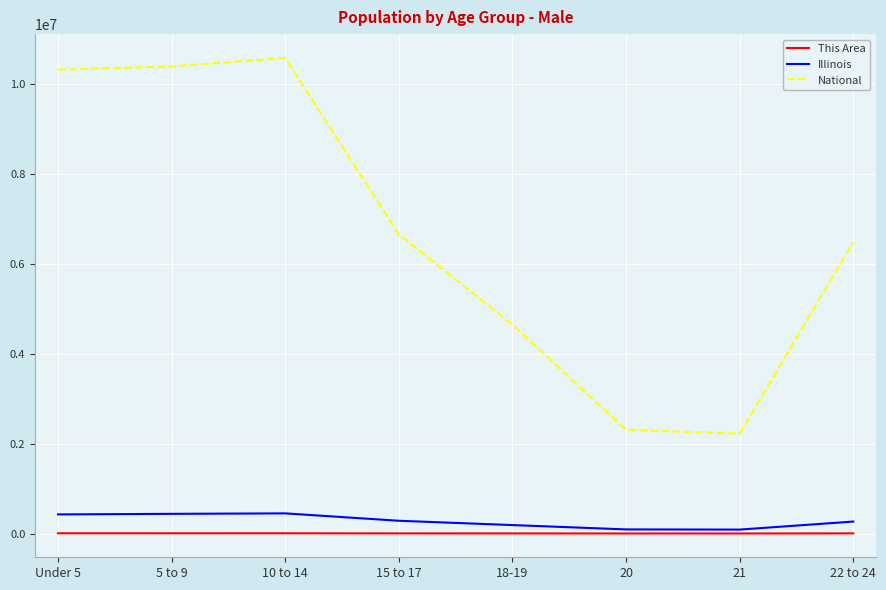

True or false: Illinois and National cross at least once.

False